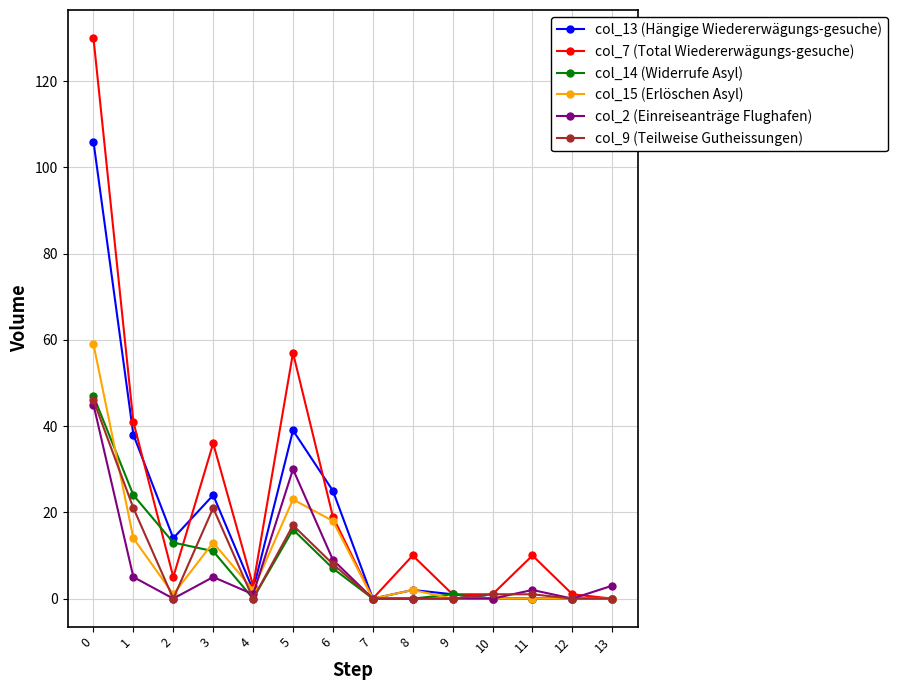

True or false: col_14 (Widerrufe Asyl) and col_9 (Teilweise Gutheissungen) cross at least once.

True